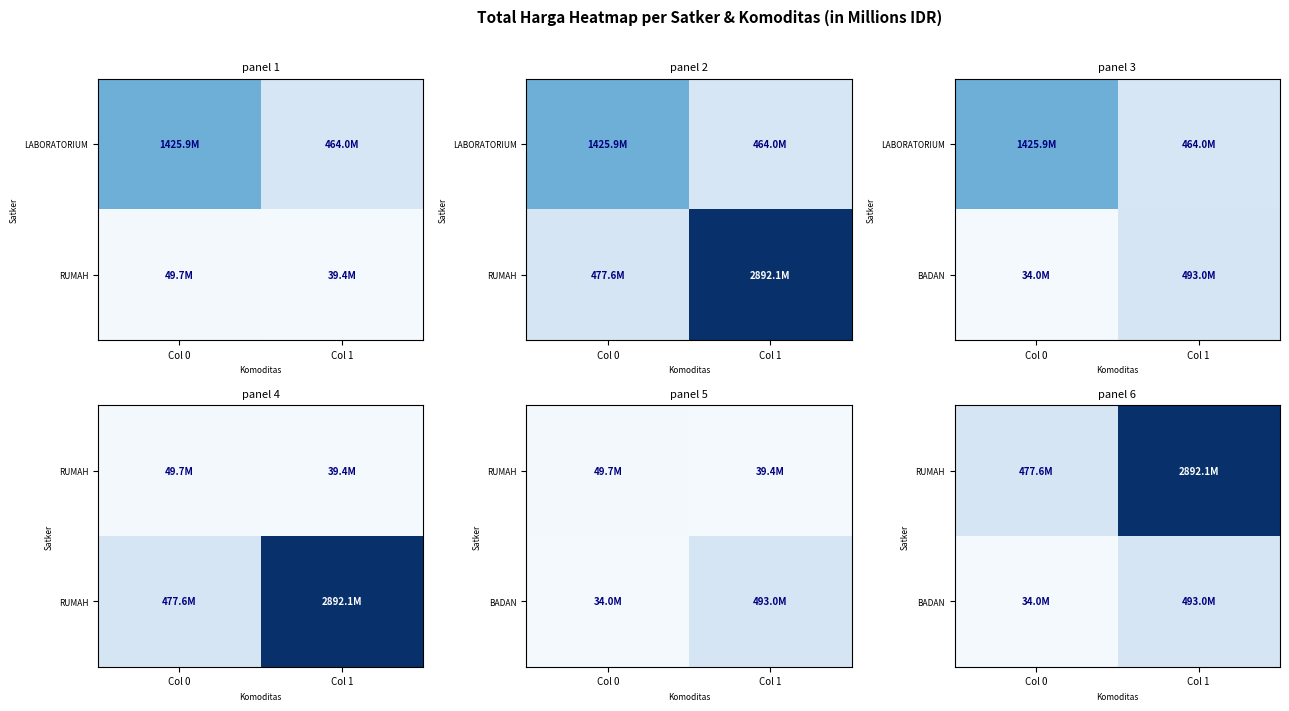

Is it true that BADAN equals 0.3 at Col 1?

False